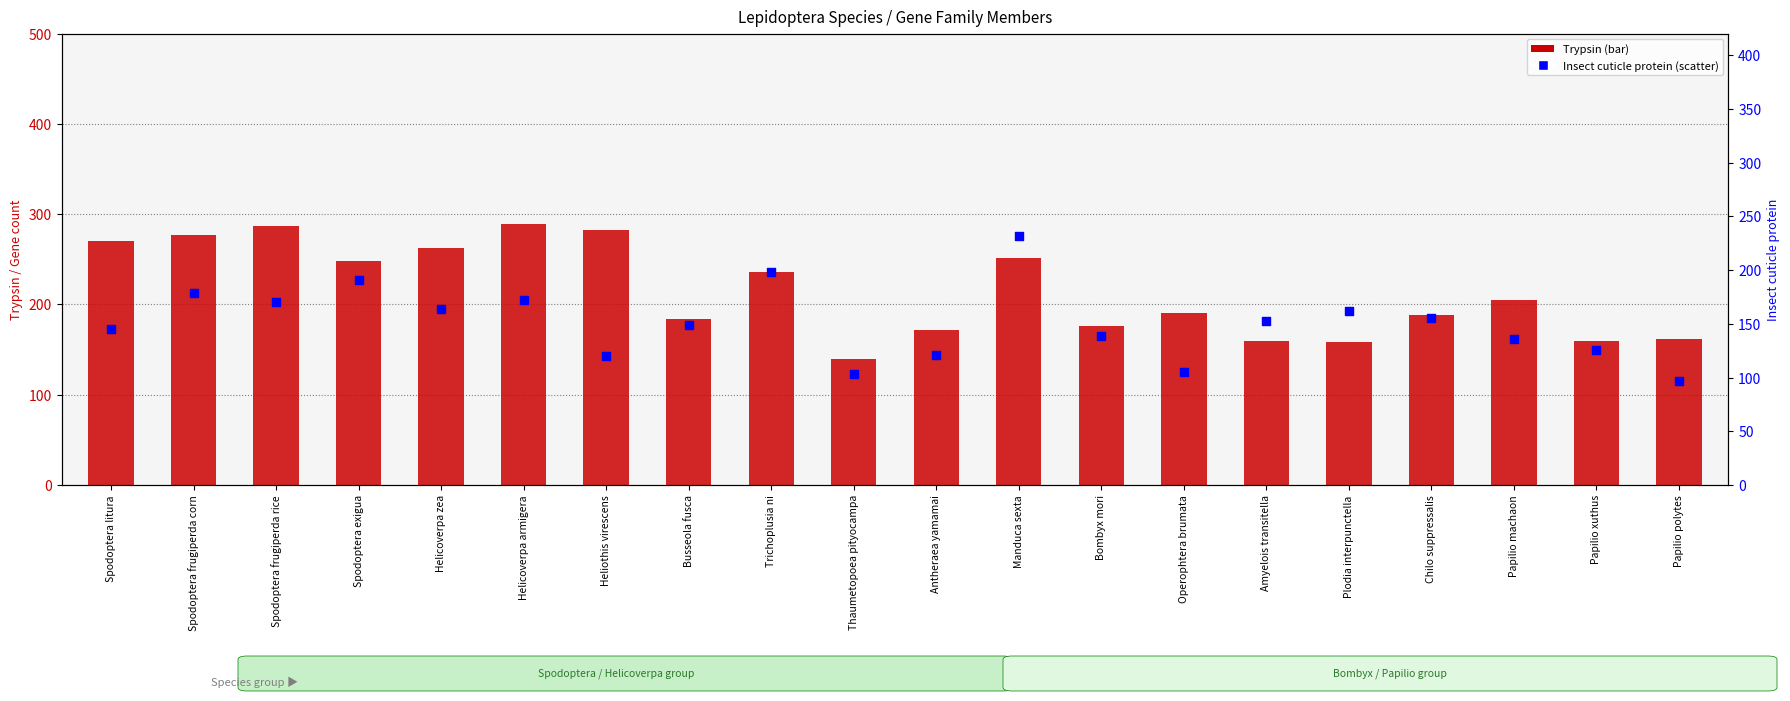

What is the total value across all series at Helicoverpa zea?

426